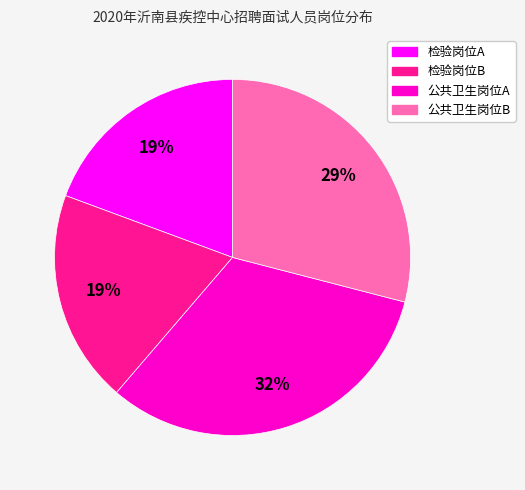

To the nearest percent, what is the average slice percentage?

25%